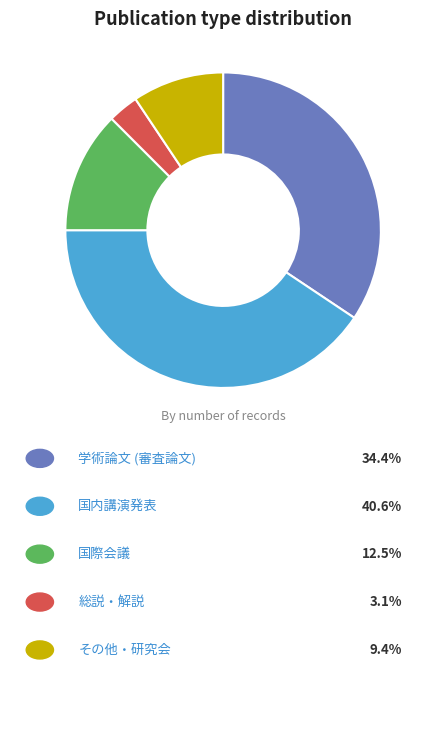

Is there a majority slice in this chart?

No